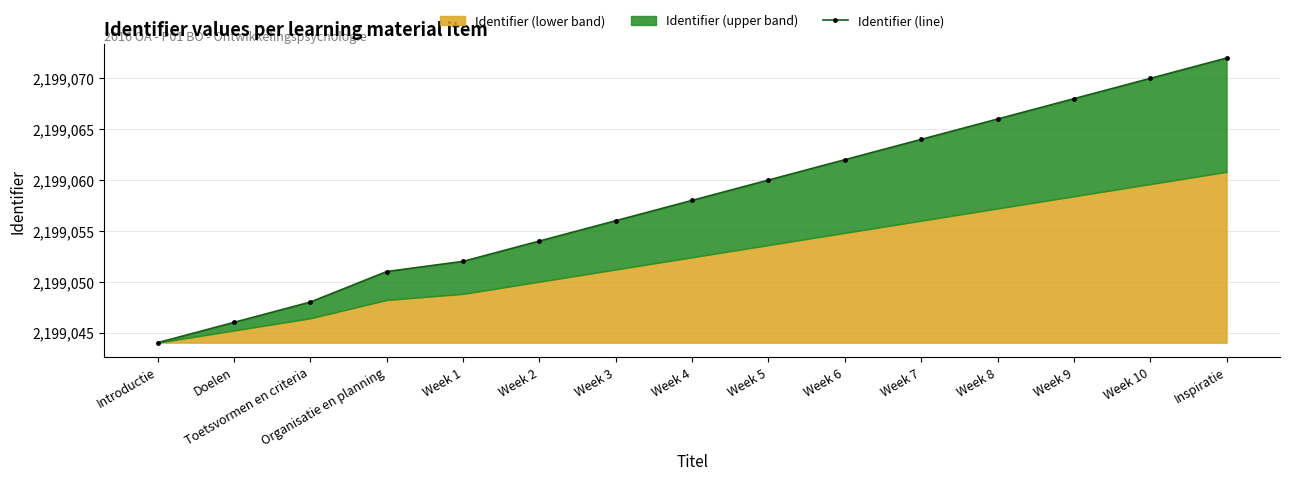

What is the difference between the values at Doelen and Introductie?

2